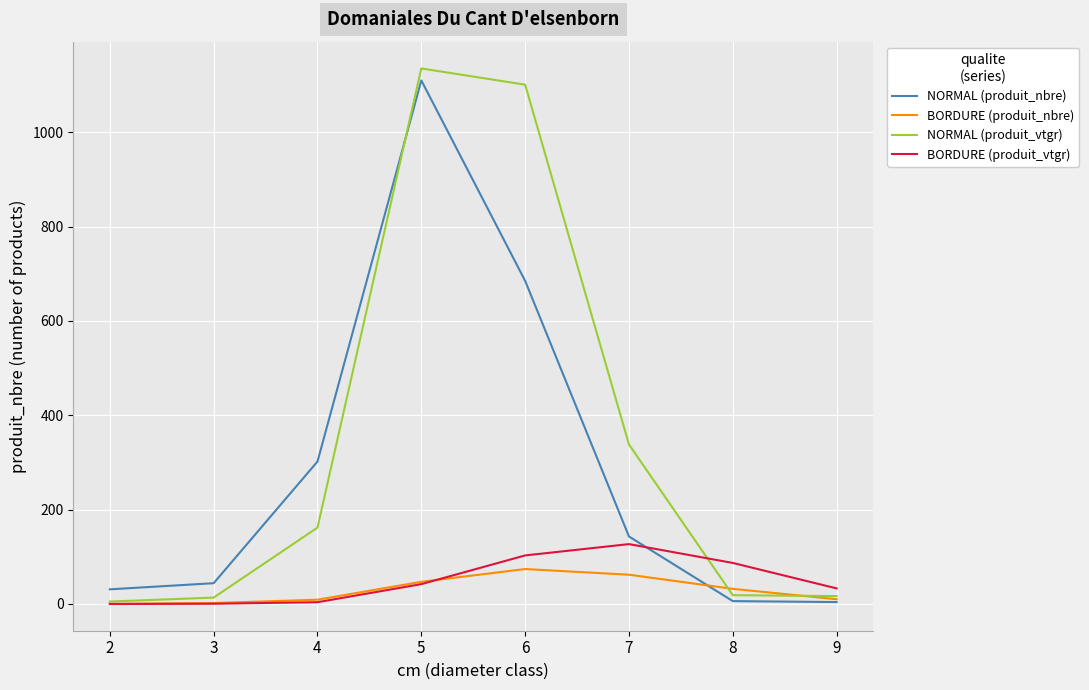

What is the lowest value of the NORMAL (produit_vtgr) series?

5.1